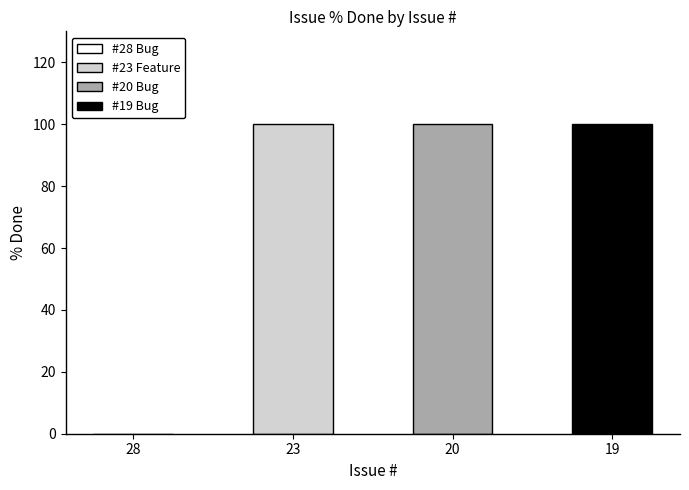

The value at 19 is 28. True or false?

False